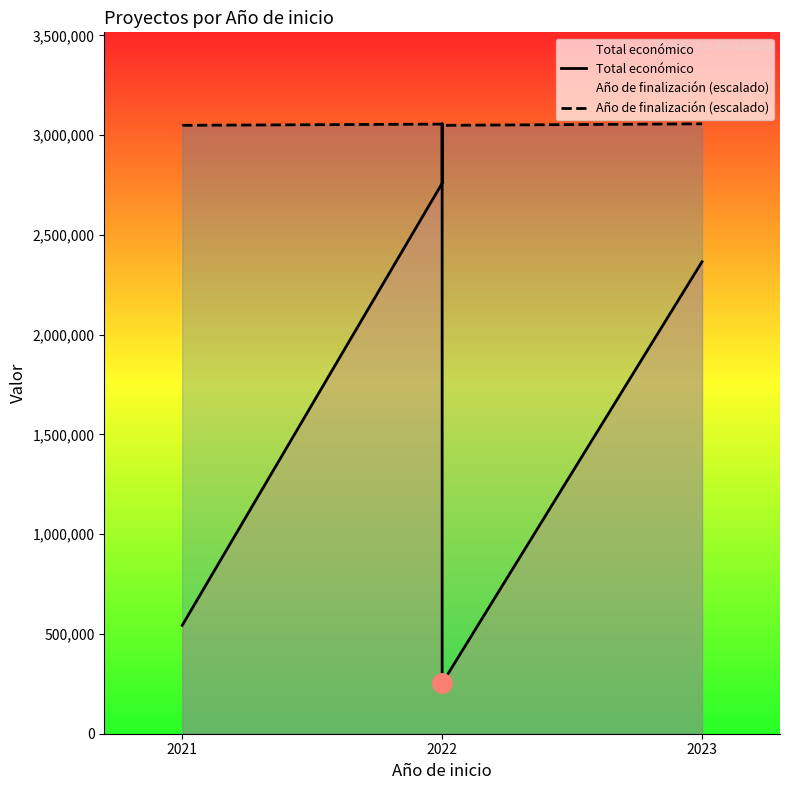

Which series has the largest range (max minus min)?

Total económico